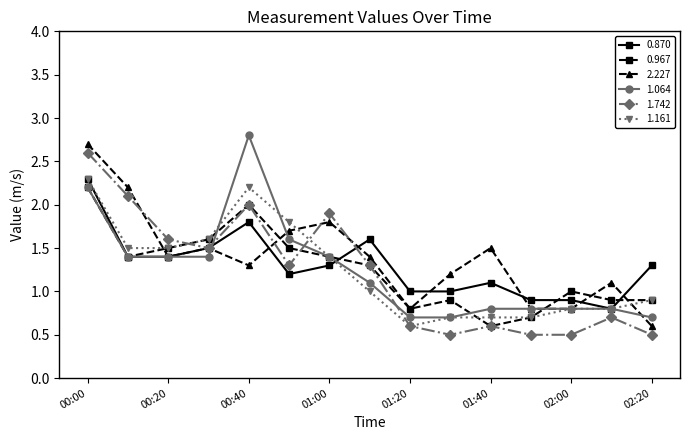

What is the greatest value displayed?

2.8